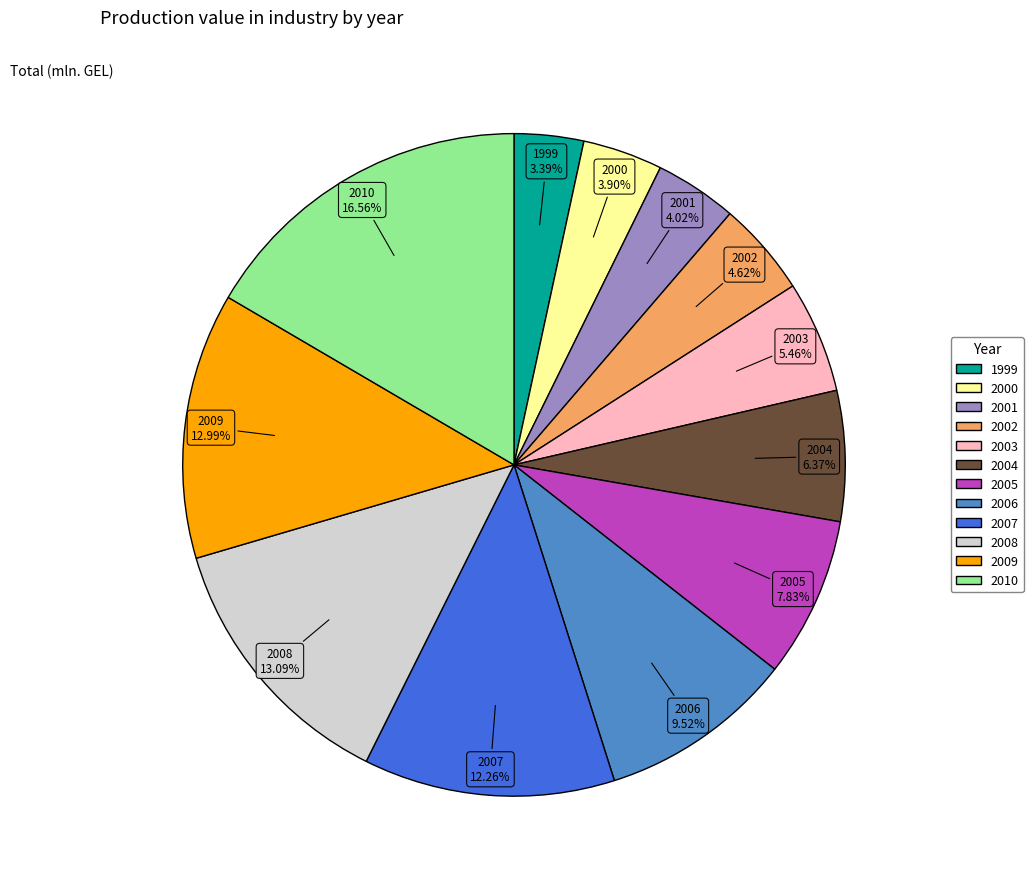

To the nearest percent, what is the difference between the 2000 and 2003 slice percentages?

2%